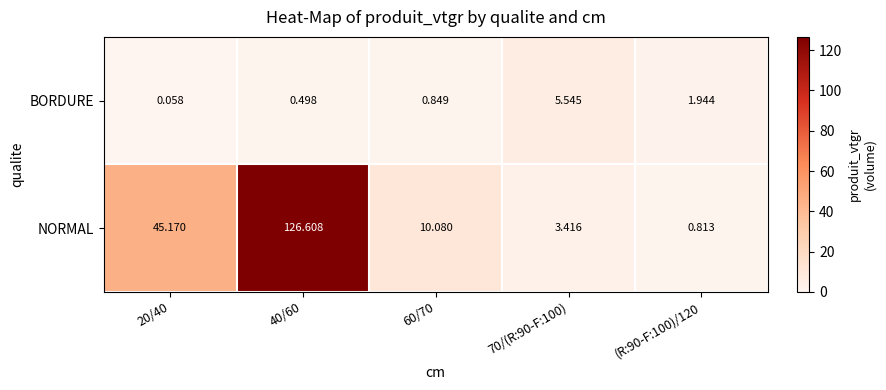

Which series changed the most between 70/(R:90-F:100) and (R:90-F:100)/120?

BORDURE